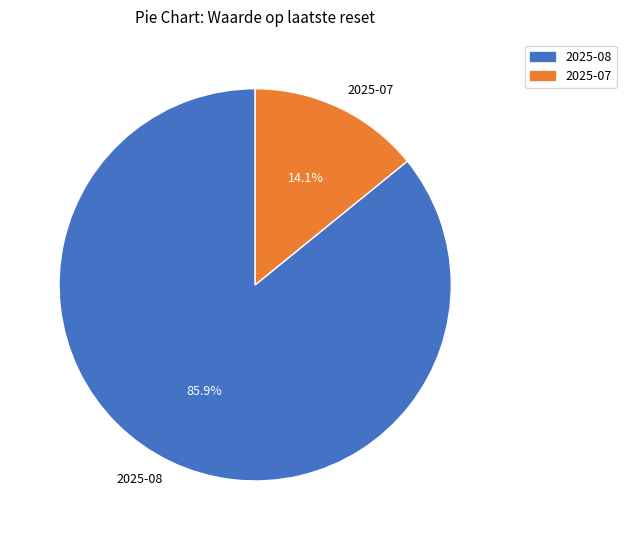

Does 2025-07 account for over 50% of the chart?

No